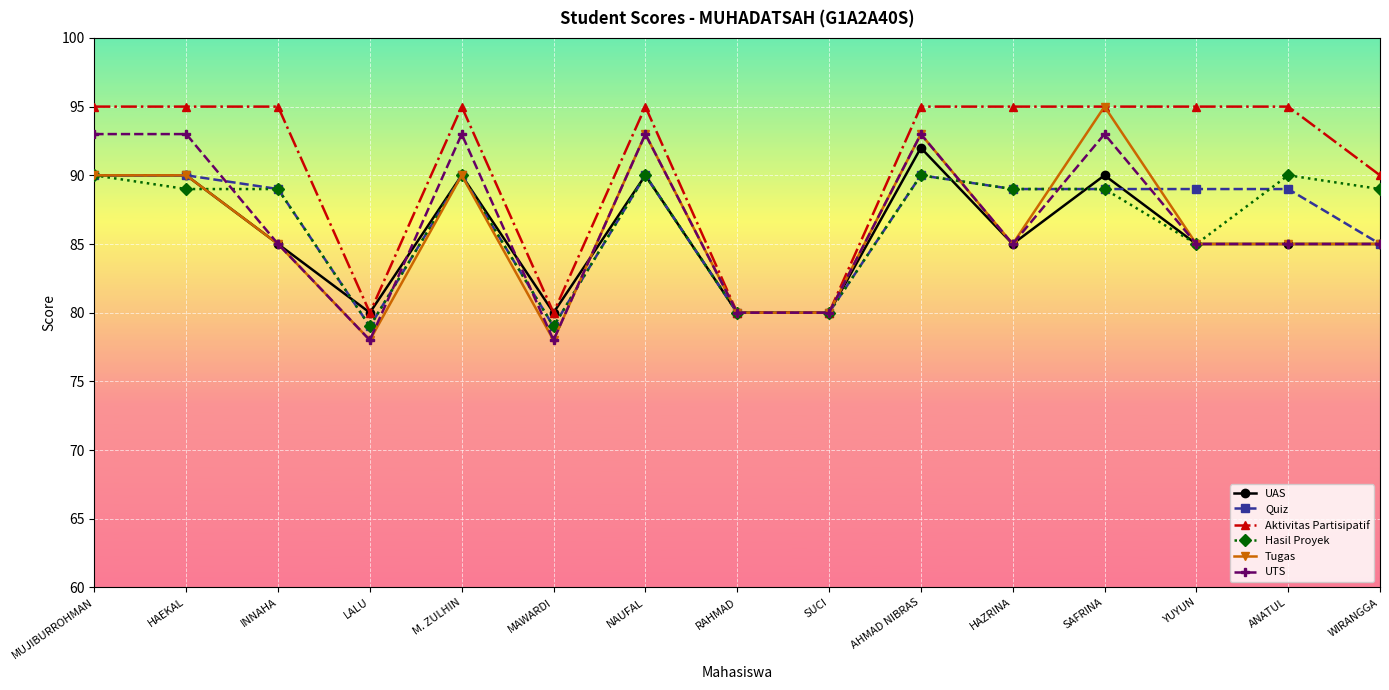

The UAS series shows 155 at MUJIBURROHMAN. True or false?

False